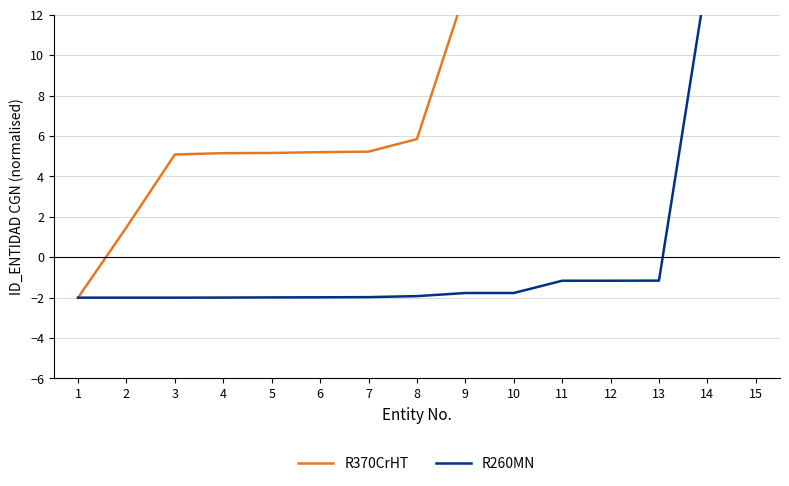

Is the value of R370CrHT at 7 greater than the value of R260MN at 9?

Yes